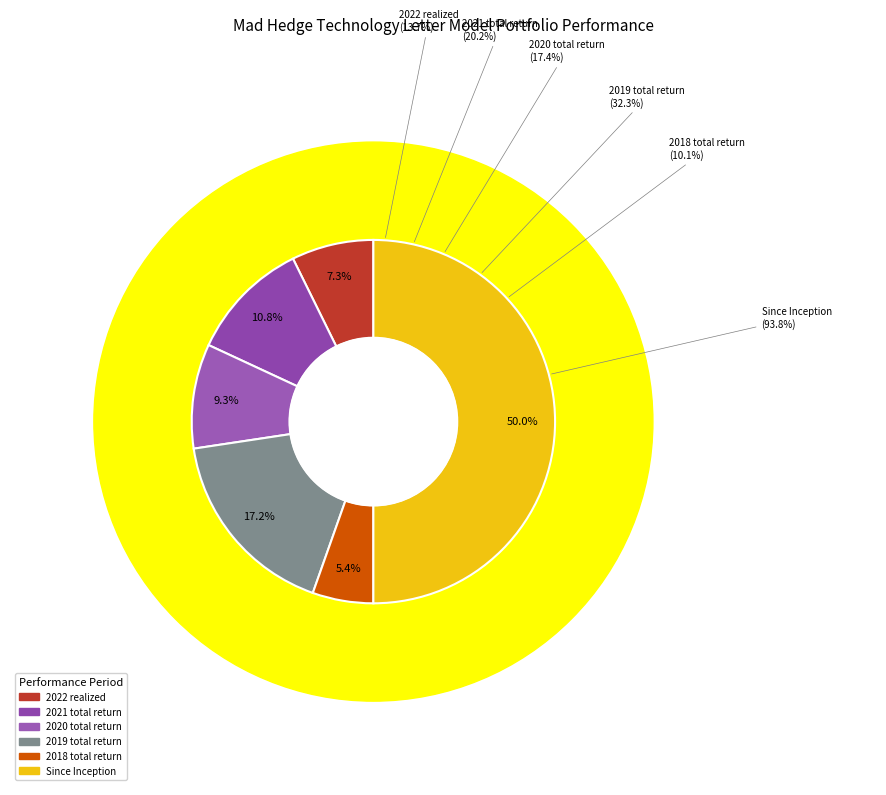

Is the sum of 2020 total return and 2019 total return greater than half?

No